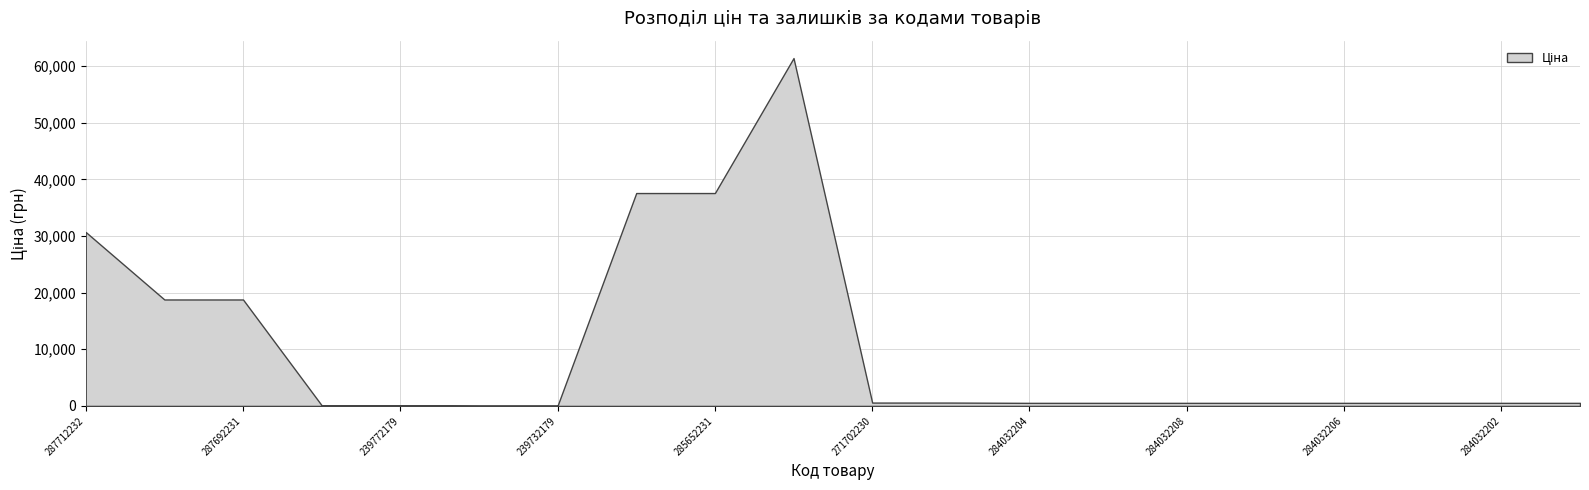

True or false: Ціна has a value of 539.0 at 284032206.

True